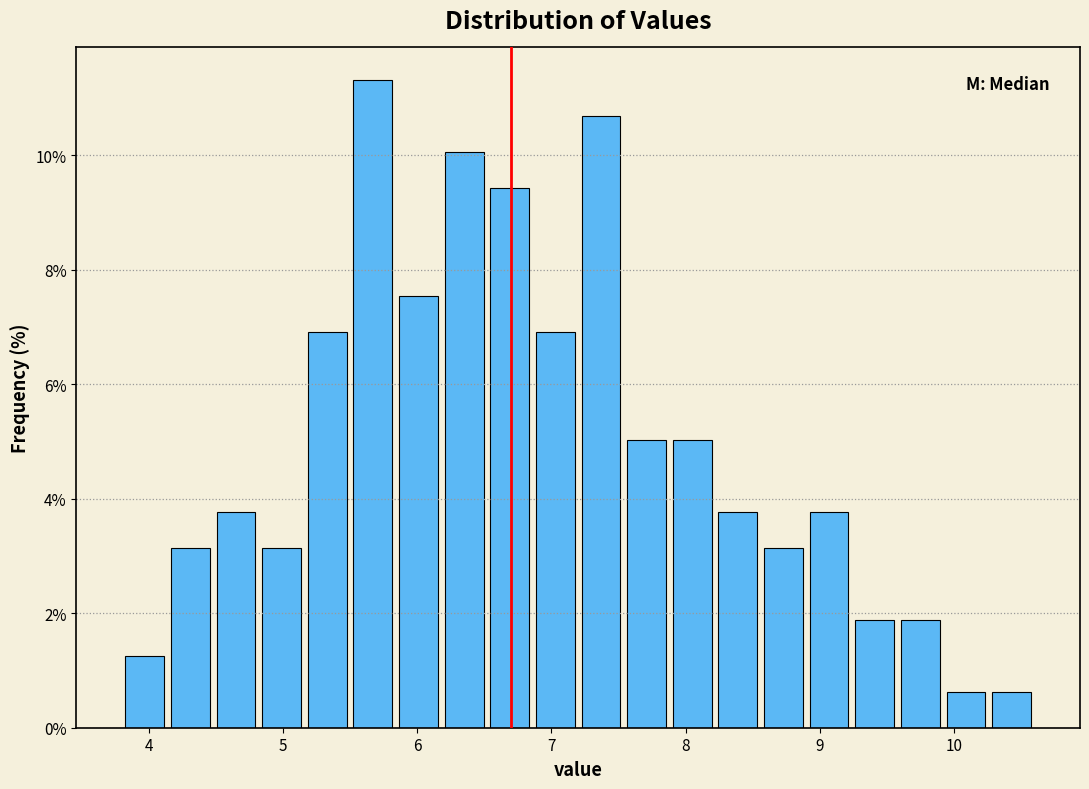

Read against the x-axis, roughly where is the centre of the tallest bar?

5.7